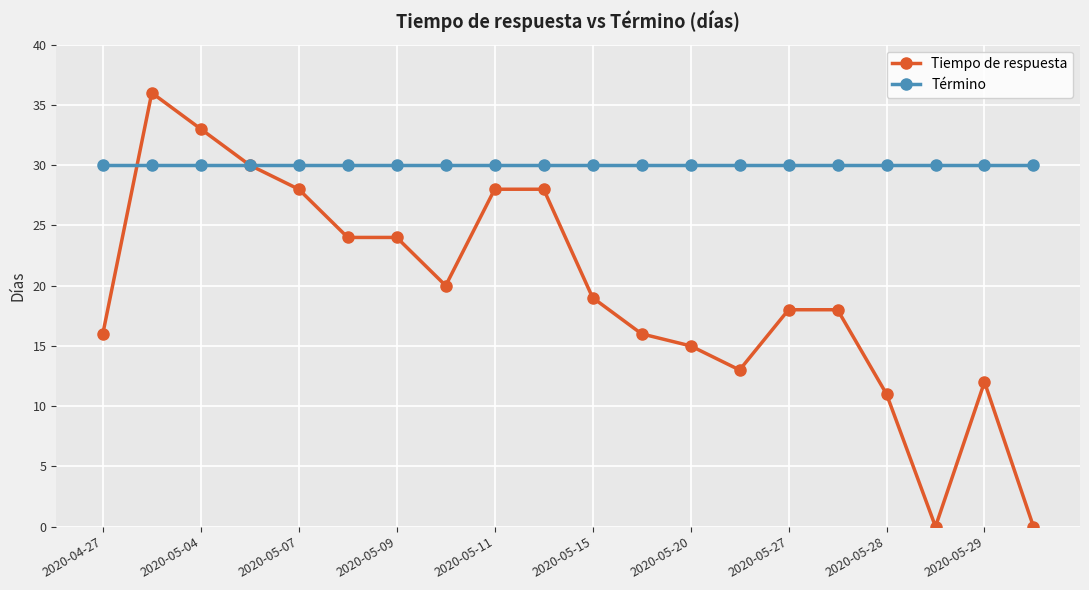

What is the value of the Término point at the 2nd from the left?

30